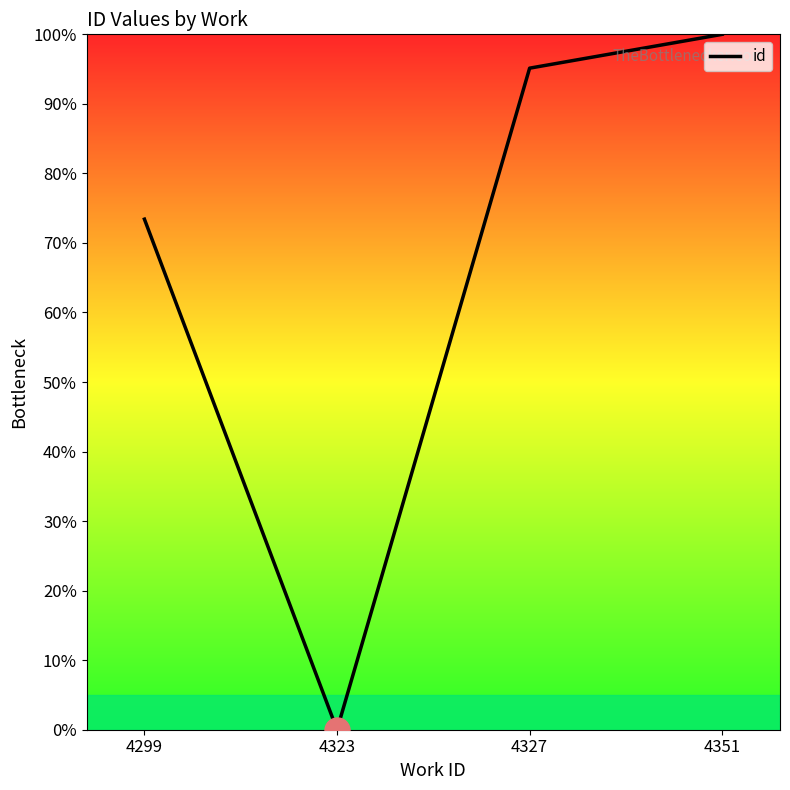

Is it true that the value at 4323 is 0.0?

True